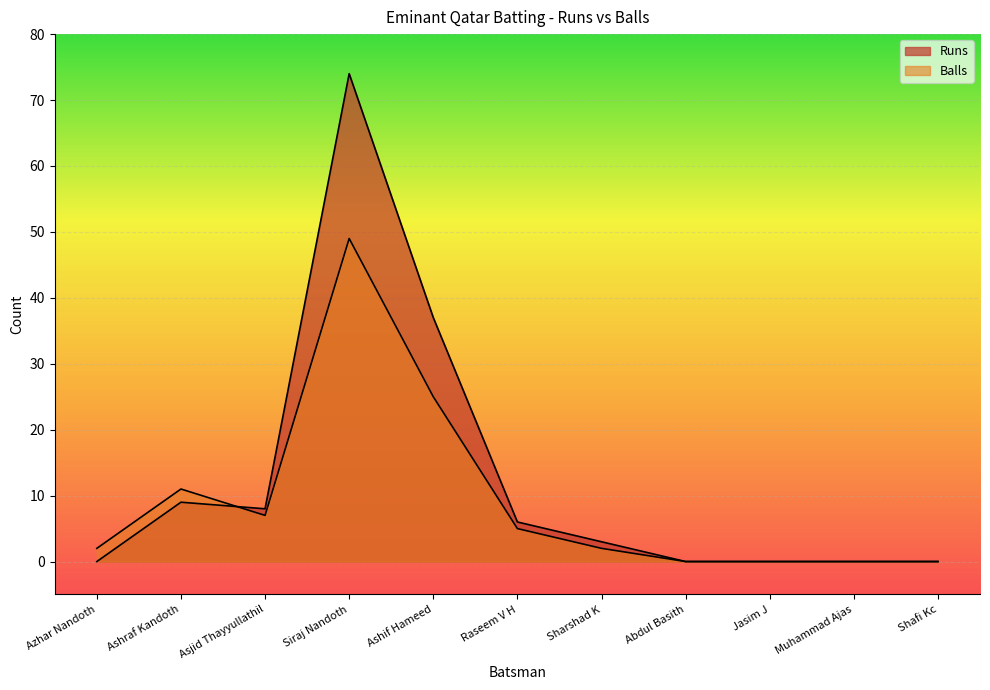

The Balls series shows -31 at Shafi Kc. True or false?

False